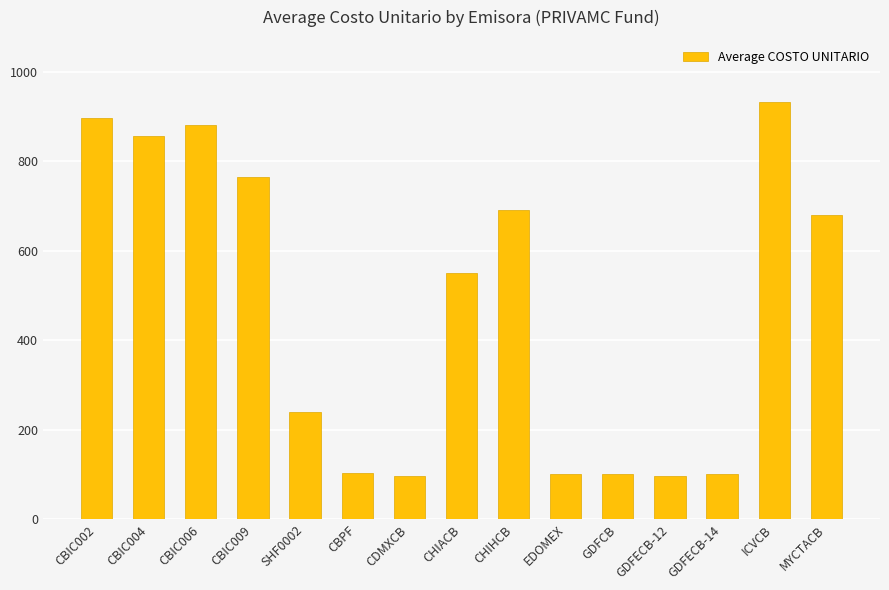

Are the bars horizontal?

No